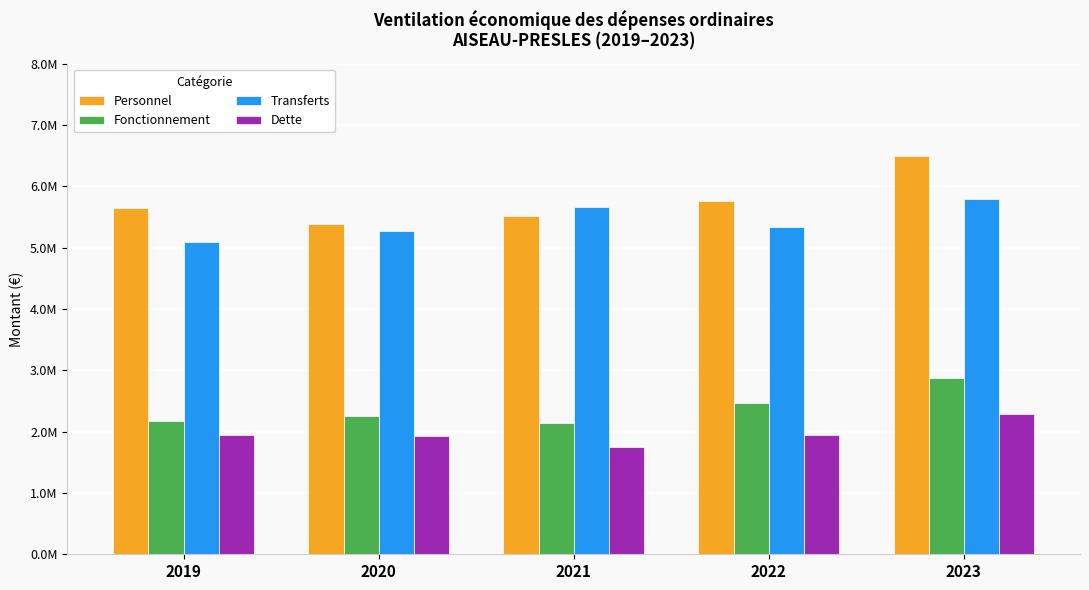

What is the total value across all series at 2019?

14848443.2